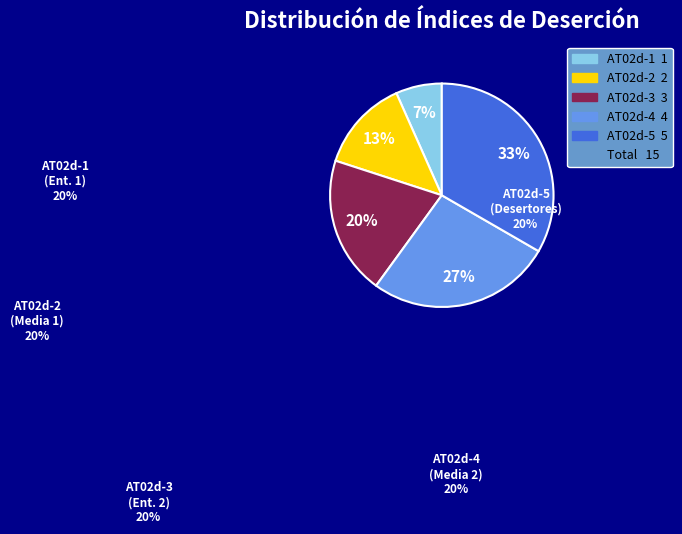

How many slices are in this pie chart?

5